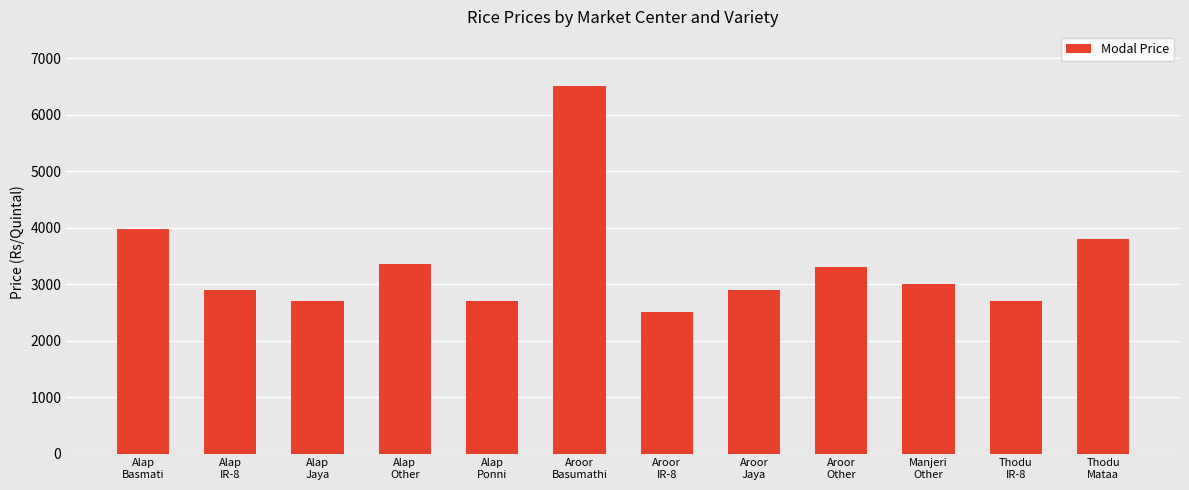

Reading left to right, what are all the values shown in this chart?

3975	2900	2700	3350	2700	6500	2500	2900	3300	3000	2700	3800